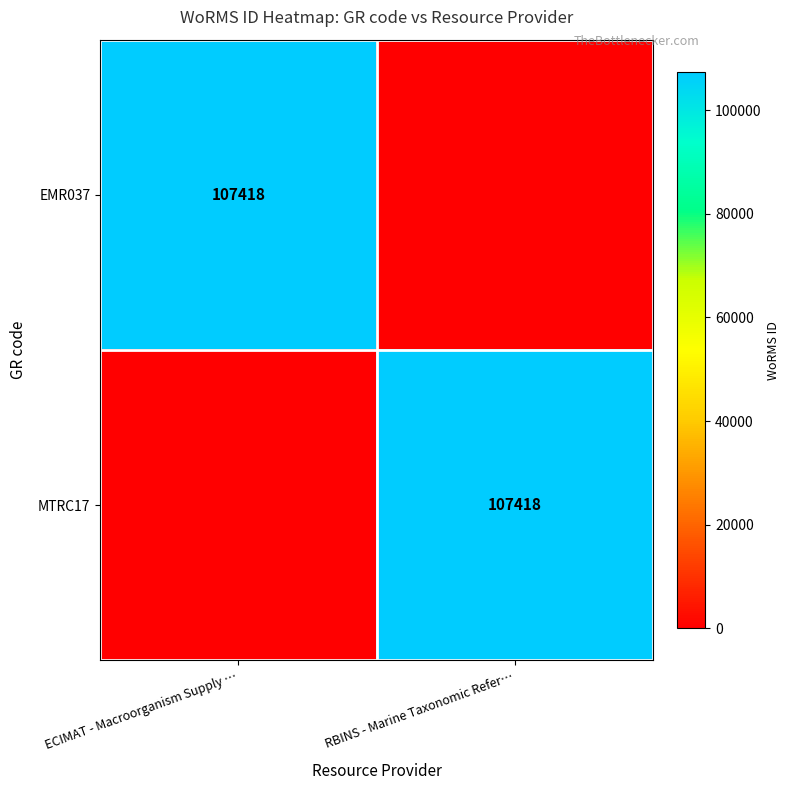

The value of EMR037 at ECIMAT - Macroorganism Supply … is 107418. True or false?

True